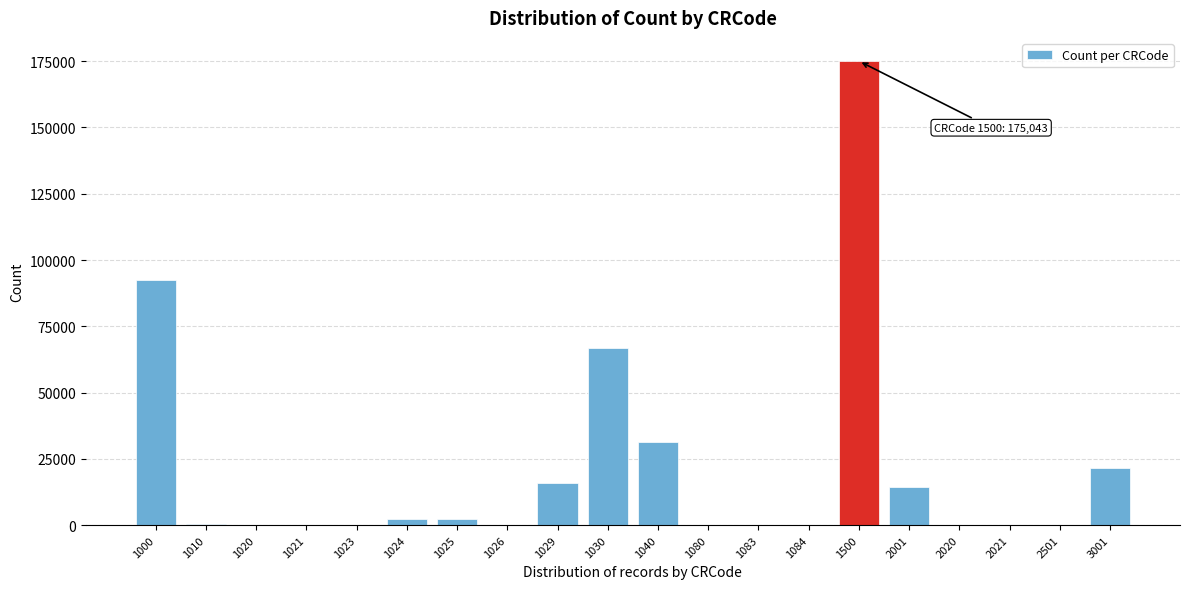

The value at 1029 is 23907. True or false?

False